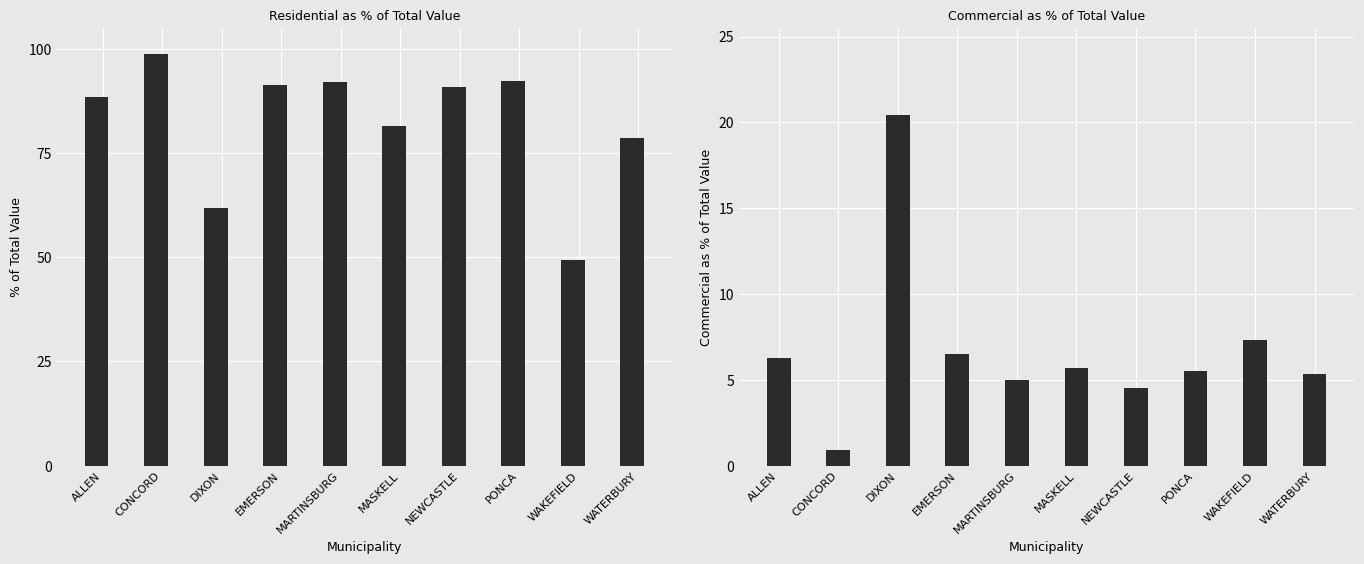

Are the bars horizontal?

No